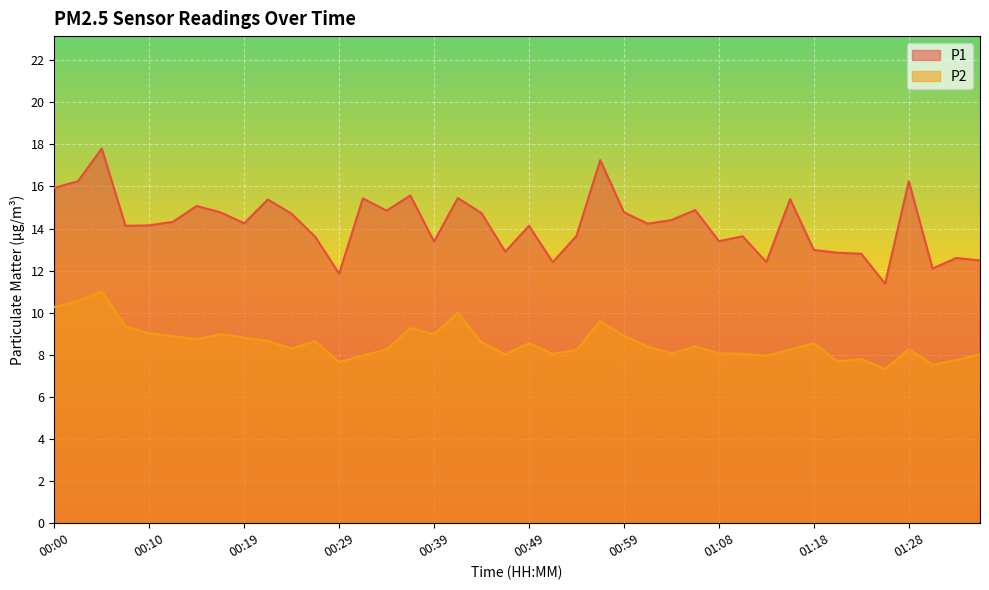

At which category is the sum across all series the highest?

00:05